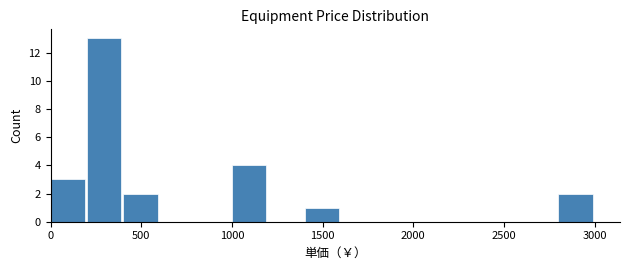

What is the height of the bar covering 400 to 600 on the x-axis? The values are not printed on the chart, so give them approximately, as read against the axis.

2